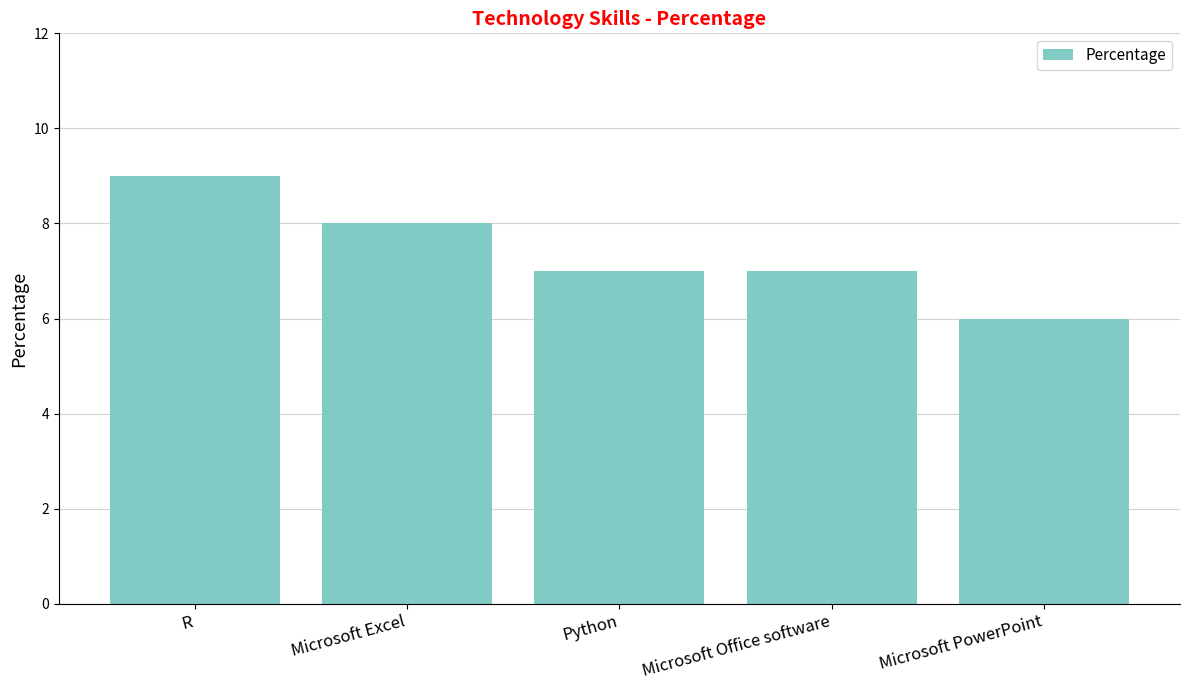

What is the label of the 2nd bar from the left?

Microsoft Excel